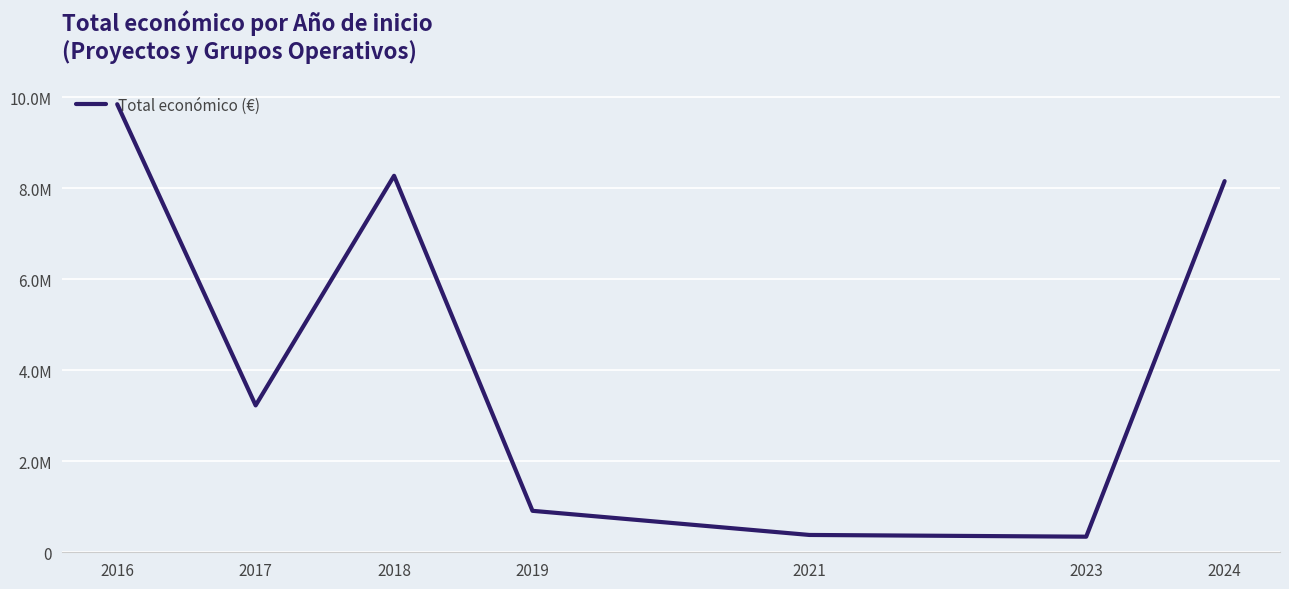

The chart shows a value of 13600718.0 at 2024. True or false?

False